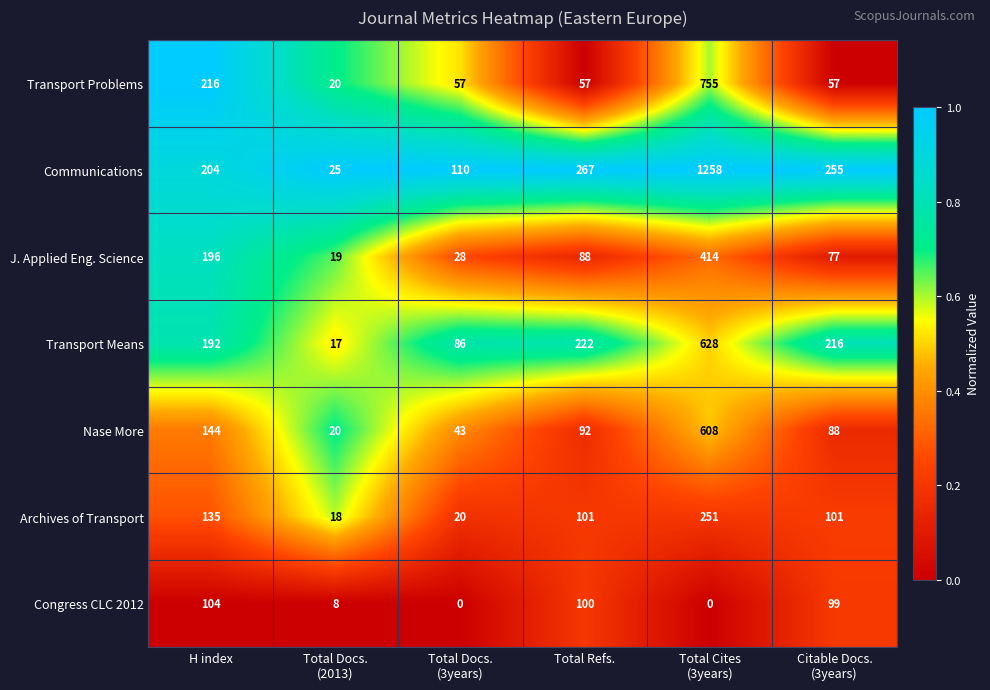

What is the average value of the Transport Means series?

227